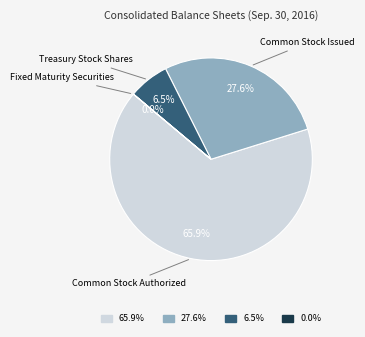

Is there any slice that represents more than half of the pie?

Yes